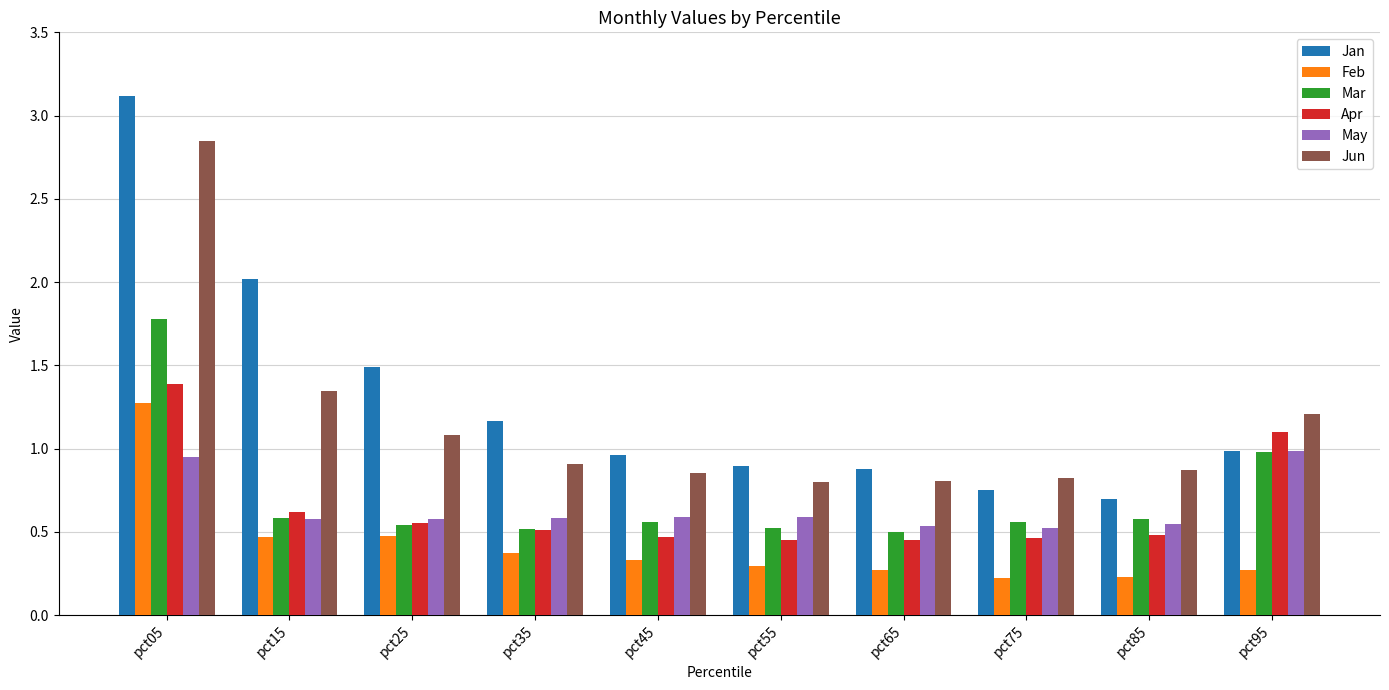

Is it true that Mar equals 0.6 at pct75?

True